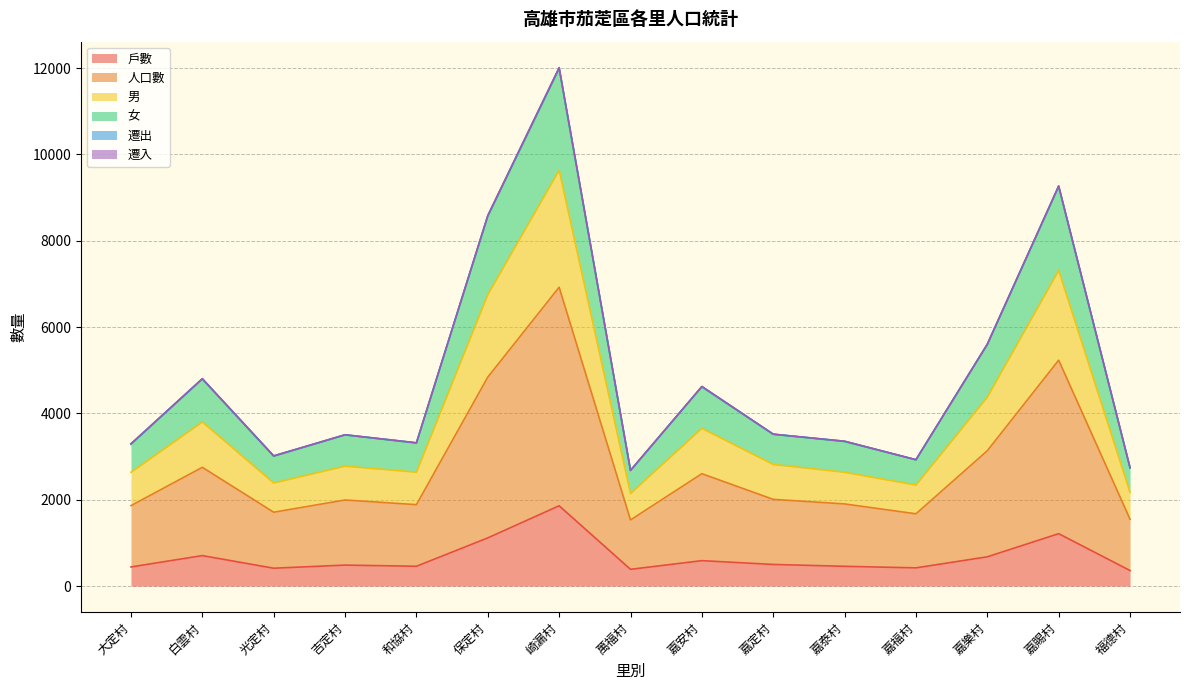

What is the maximum value for 戶數?

1860